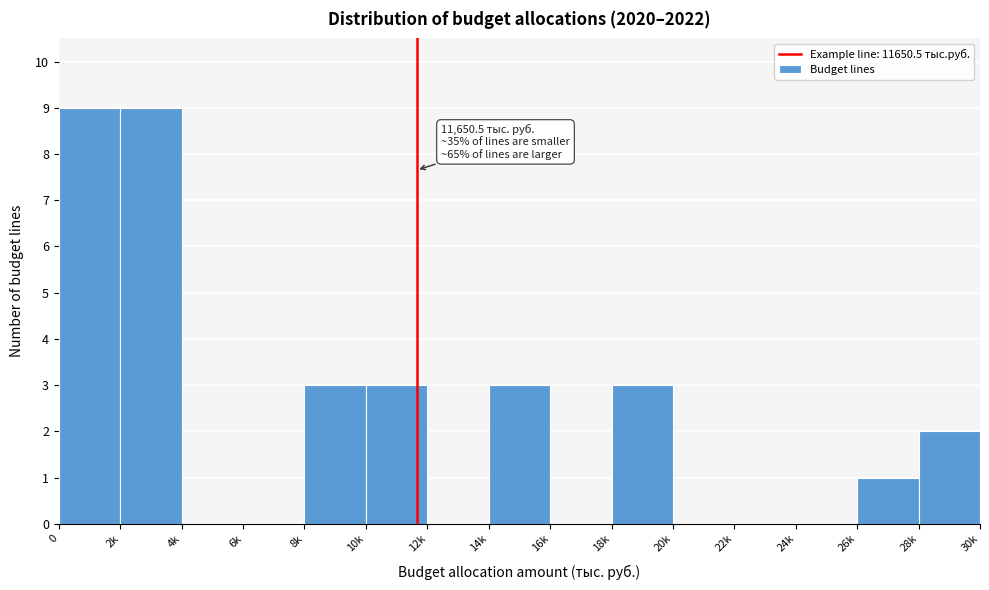

Reading left to right, extract all data points from this chart.

0=9	2k=9	4k=0	6k=0	8k=3	10k=3	12k=0	14k=3	16k=0	18k=3	20k=0	22k=0	24k=0	26k=1	28k=2